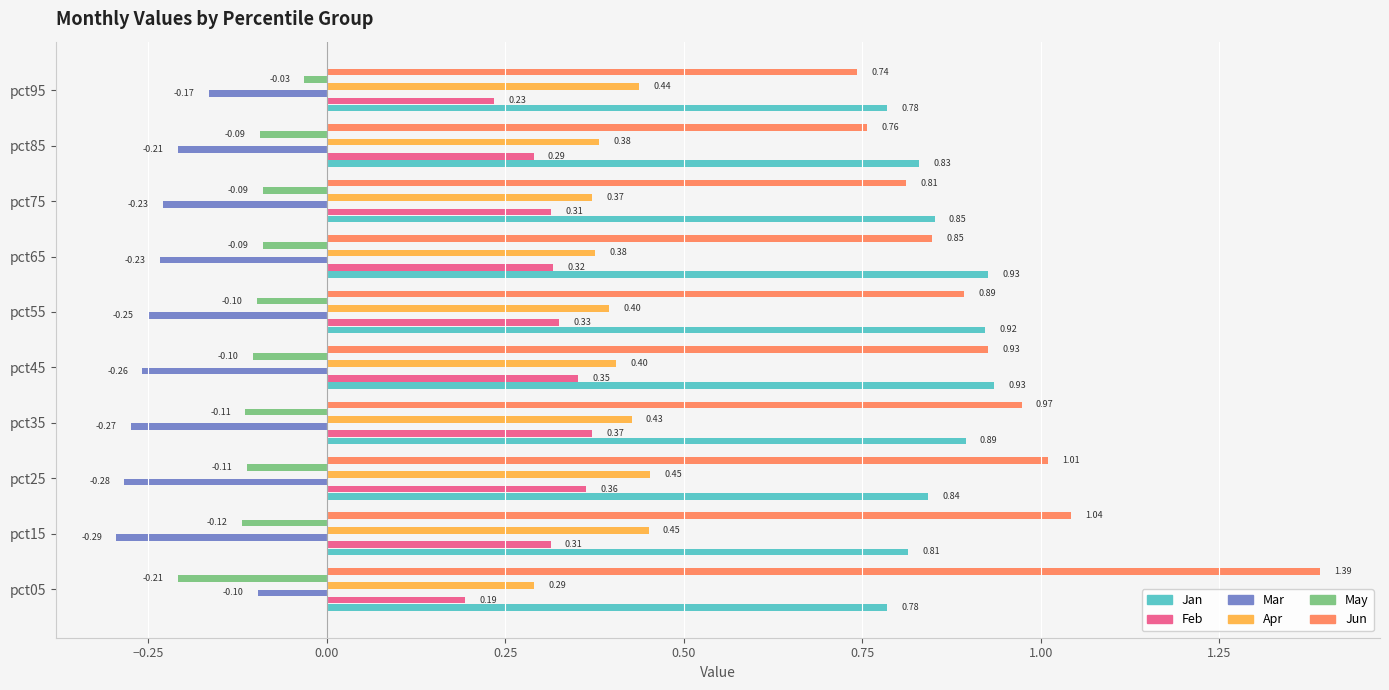

At how many categories does at least one series exceed 0?

10